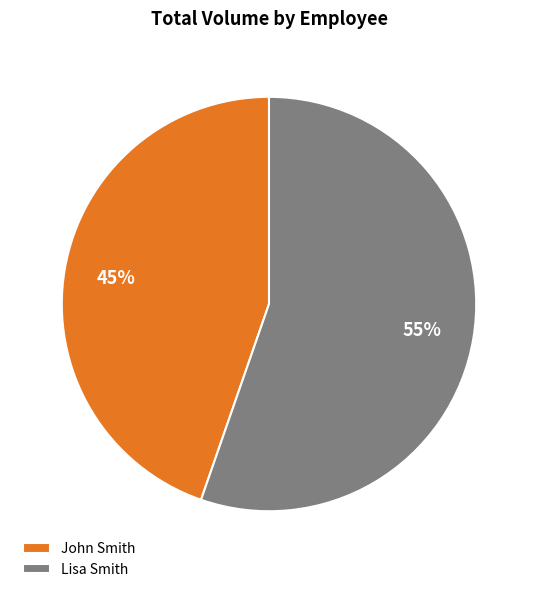

To the nearest percent, what portion does John Smith represent?

45%